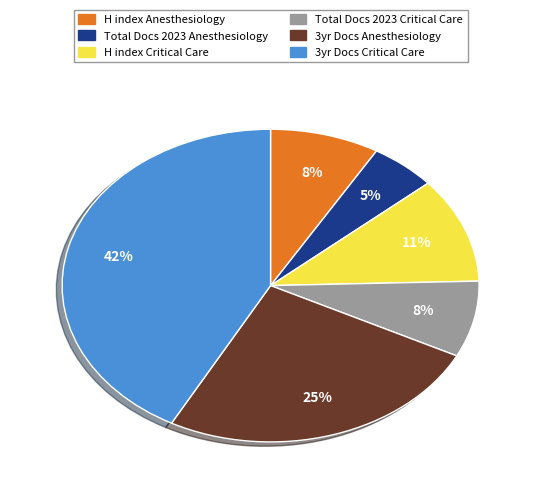

Does any single category account for the majority?

No